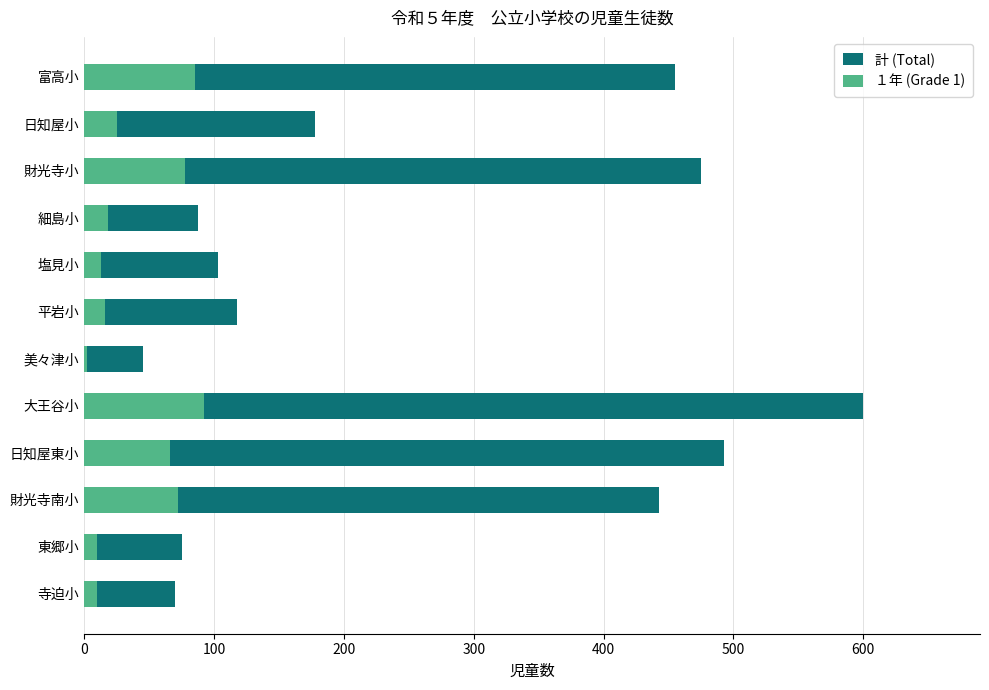

Rank the series by their maximum value, from lowest to highest.

１年 (Grade 1), 計 (Total)